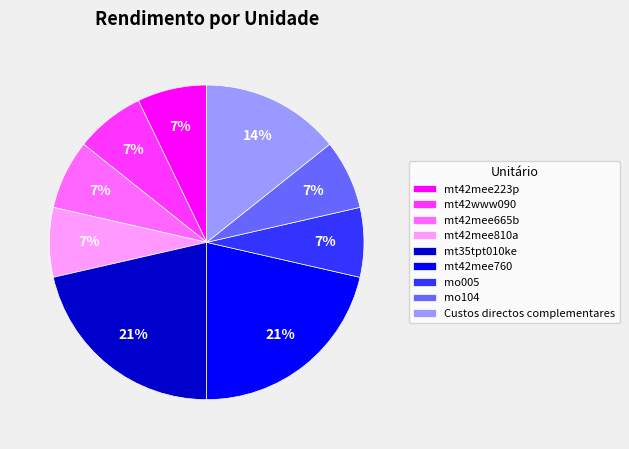

To the nearest percent, what is the difference between the largest and smallest slice percentages?

14%